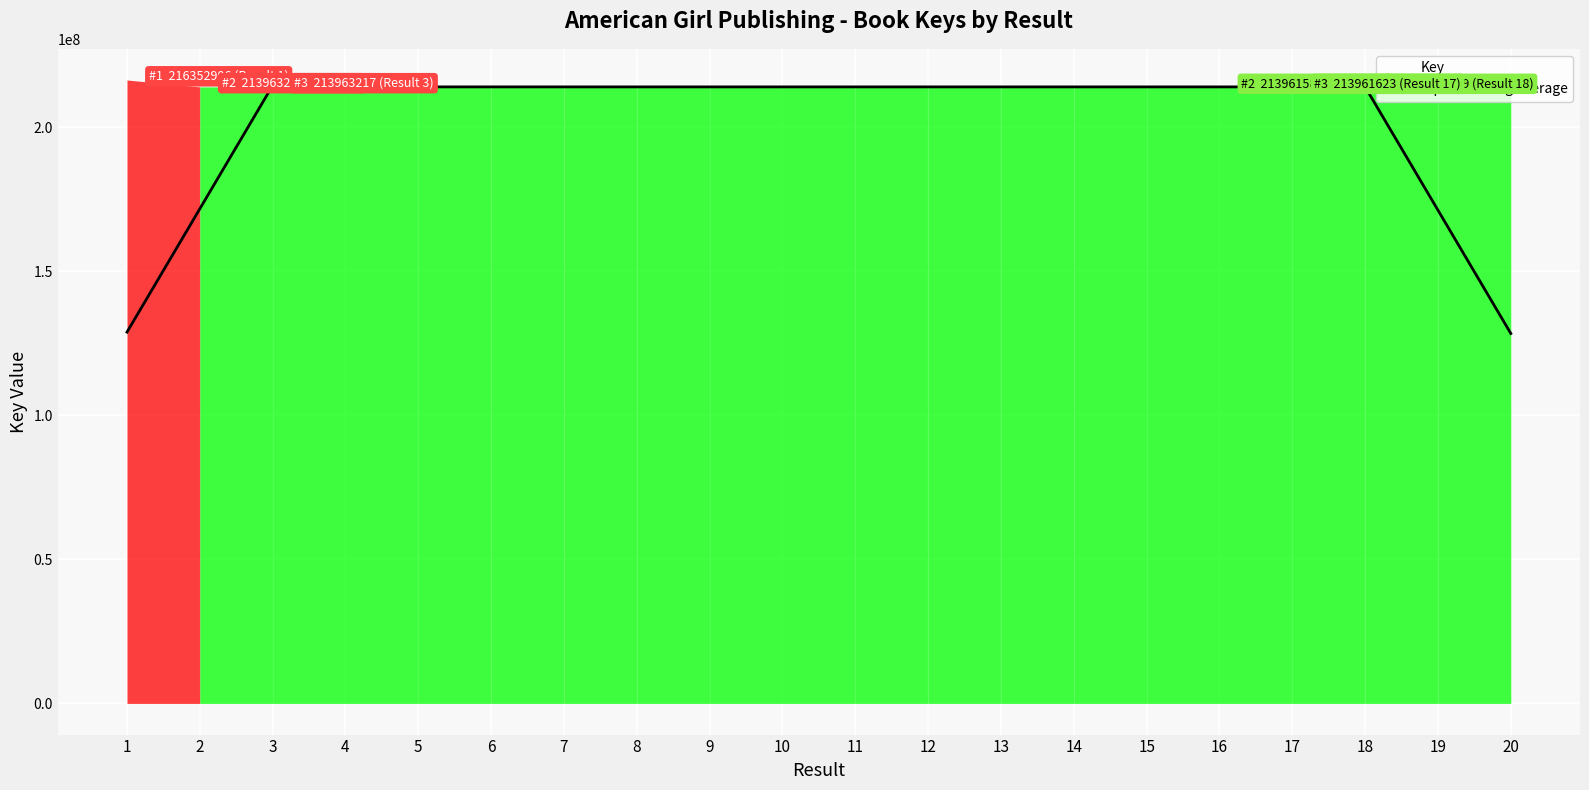

What is the value of the 18th point from the left?

213961697.0